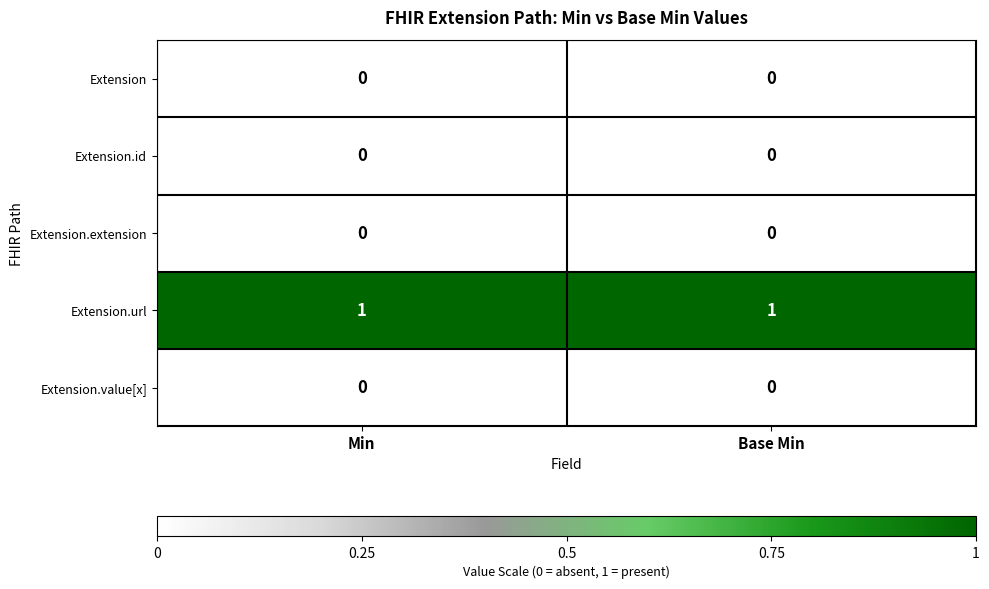

Is the value of Extension.url at Min greater than the value of Extension.value[x] at Base Min?

Yes